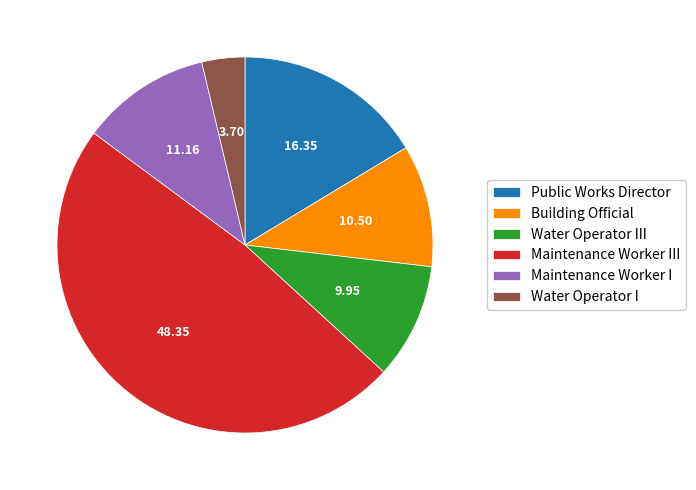

Which category has the biggest portion of the pie?

Maintenance Worker III